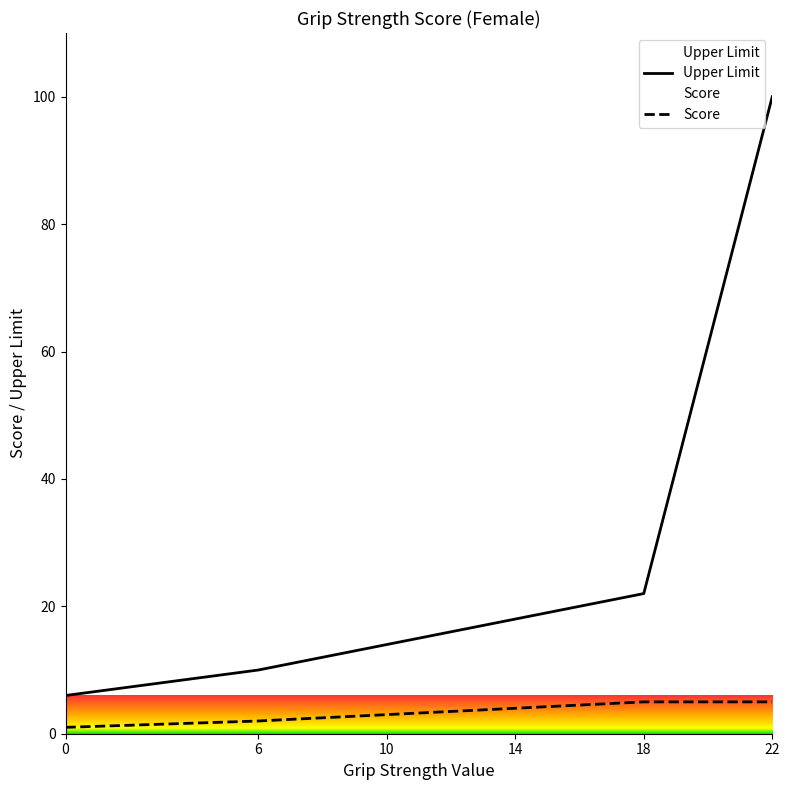

What are all the series names shown in the legend?

Upper Limit, Score